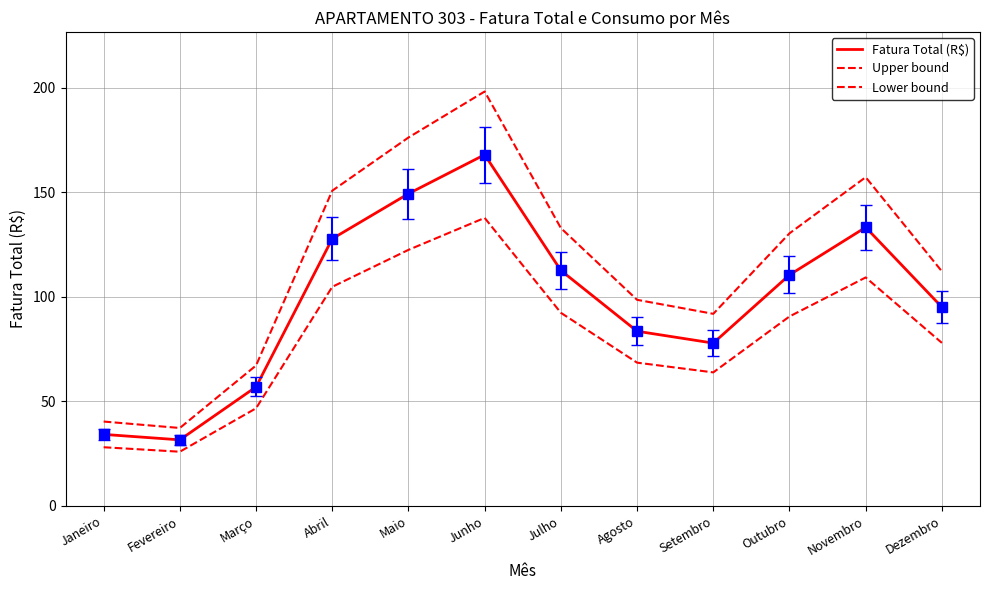

What is the minimum value shown in the chart?

25.9